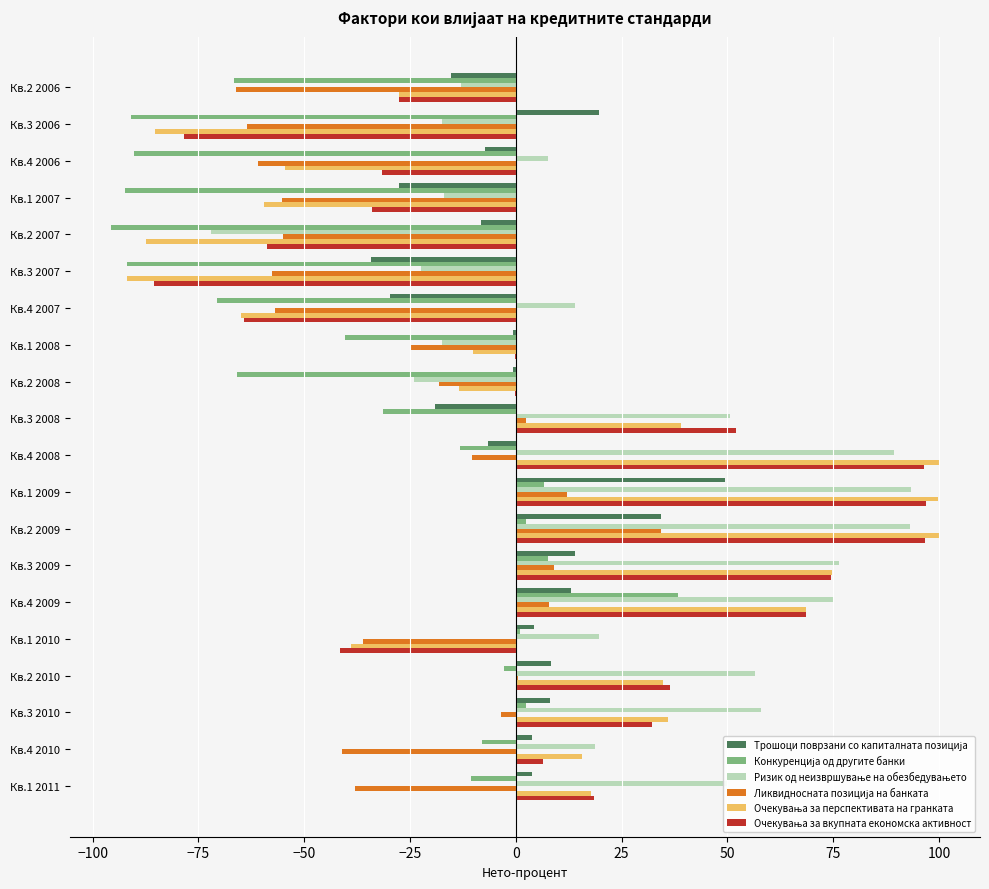

What is the greatest value displayed?

99.9